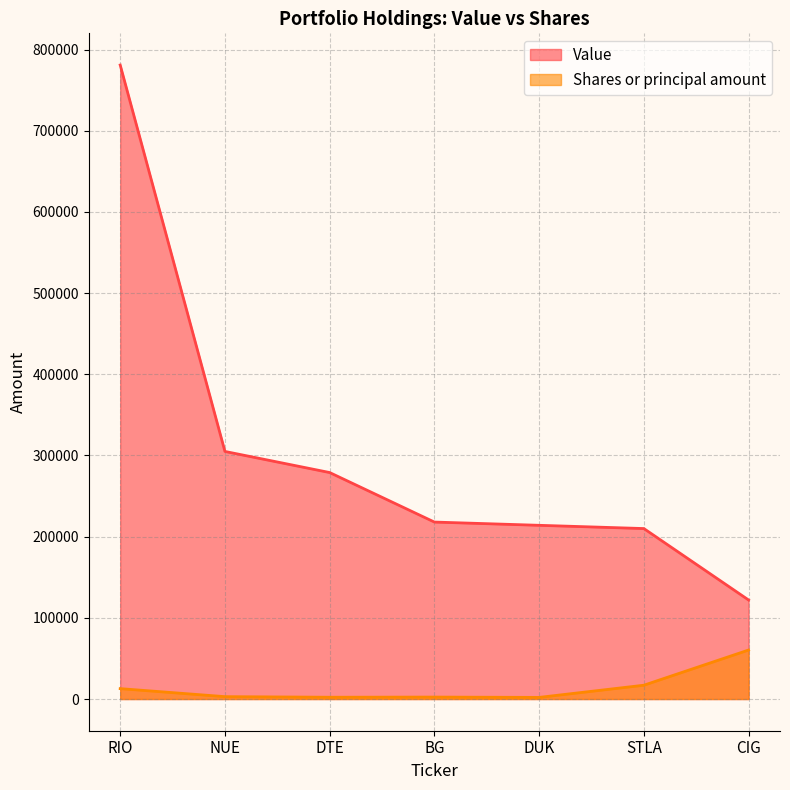

How many values in the Value series are below 218000?

3